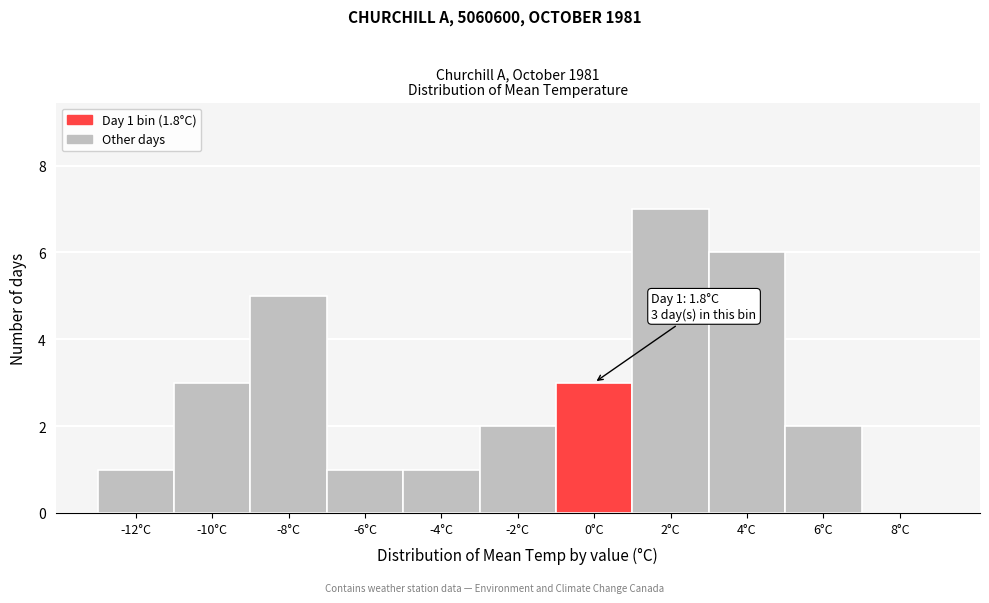

Reading left to right, list all the values displayed in this chart.

-12°C=1	-10°C=3	-8°C=5	-6°C=1	-4°C=1	-2°C=2	0°C=3	2°C=7	4°C=6	6°C=2	8°C=0